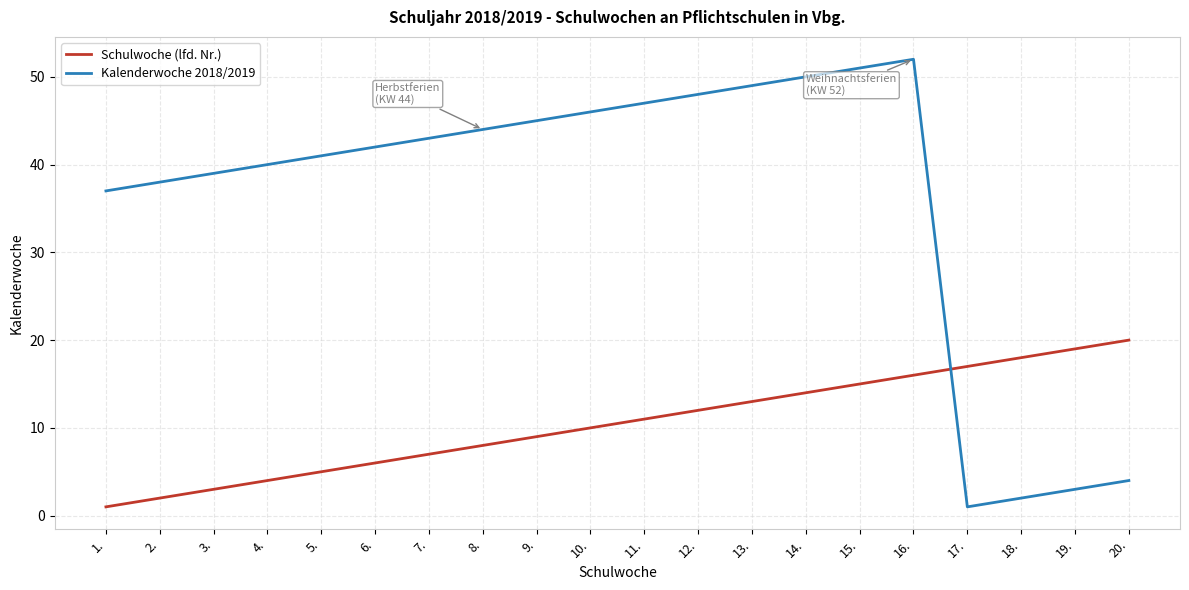

Where is the first local maximum for Kalenderwoche 2018/2019?

16.